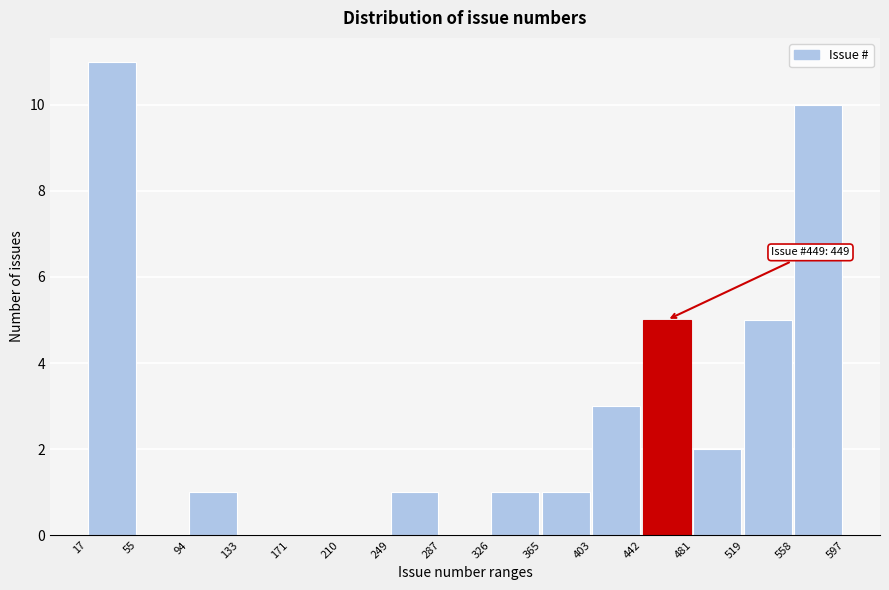

Which range on the x-axis has the tallest bar?

17 to 55